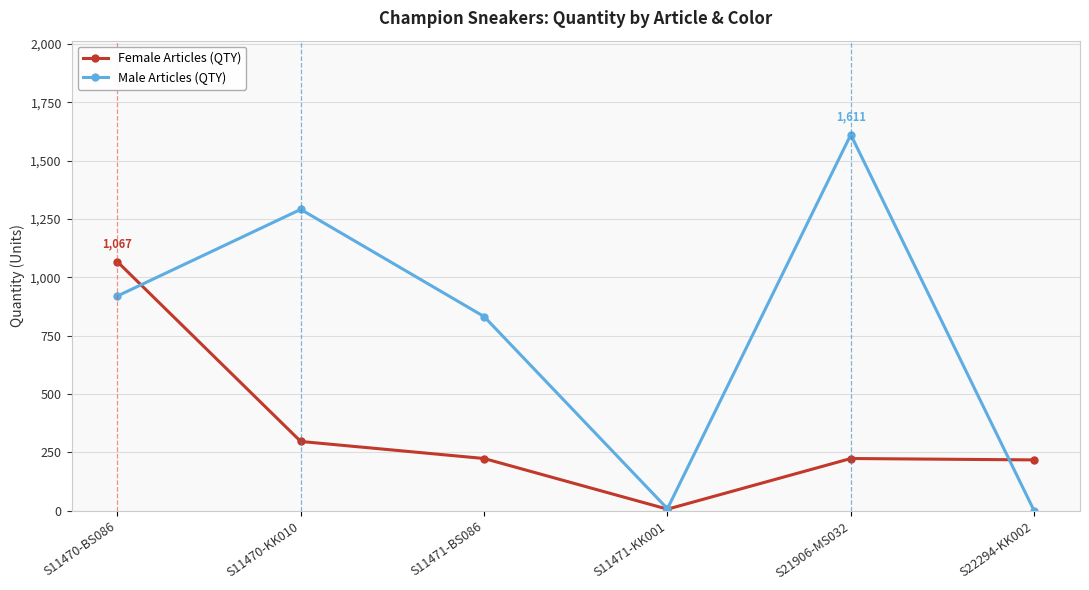

Is the value of Female Articles (QTY) at S11471-KK001 greater than the value of Male Articles (QTY) at S11471-BS086?

No